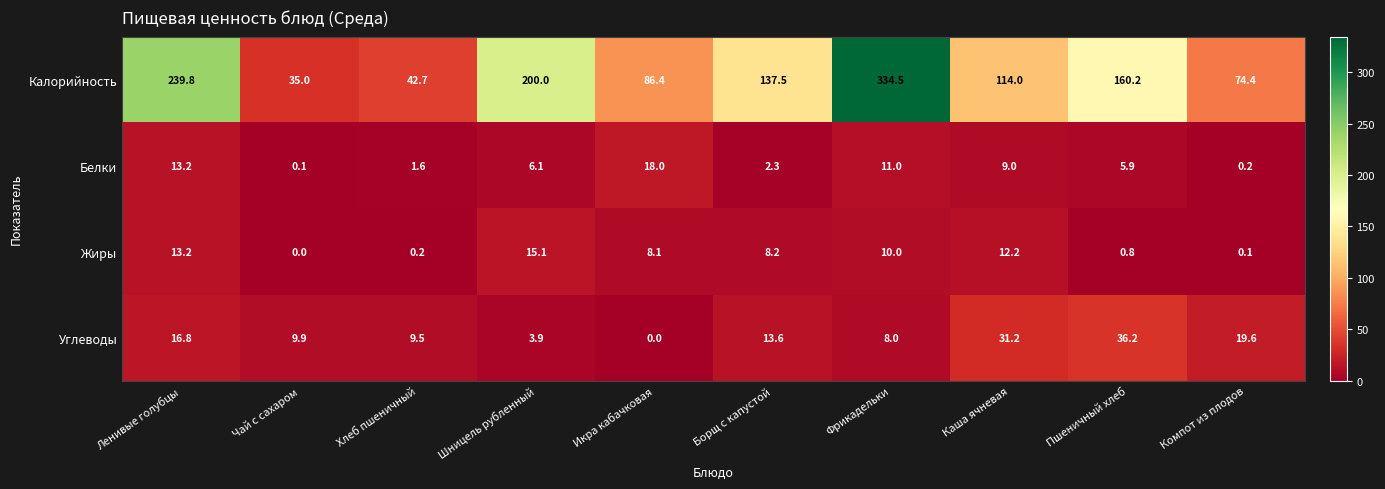

What is the maximum value shown in the chart?

334.5